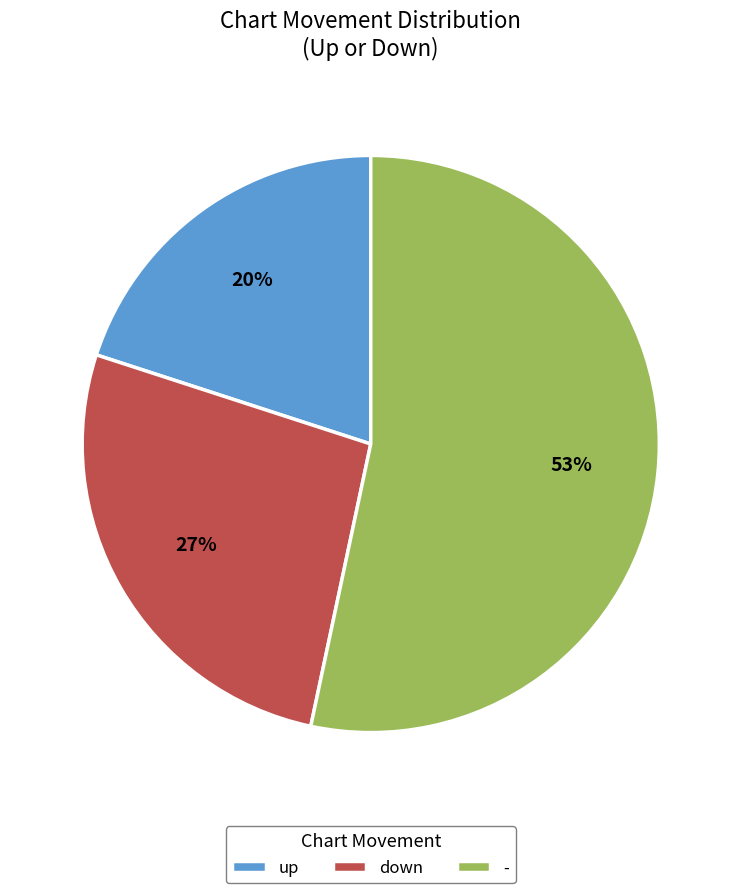

Between - and down, which is larger?

-